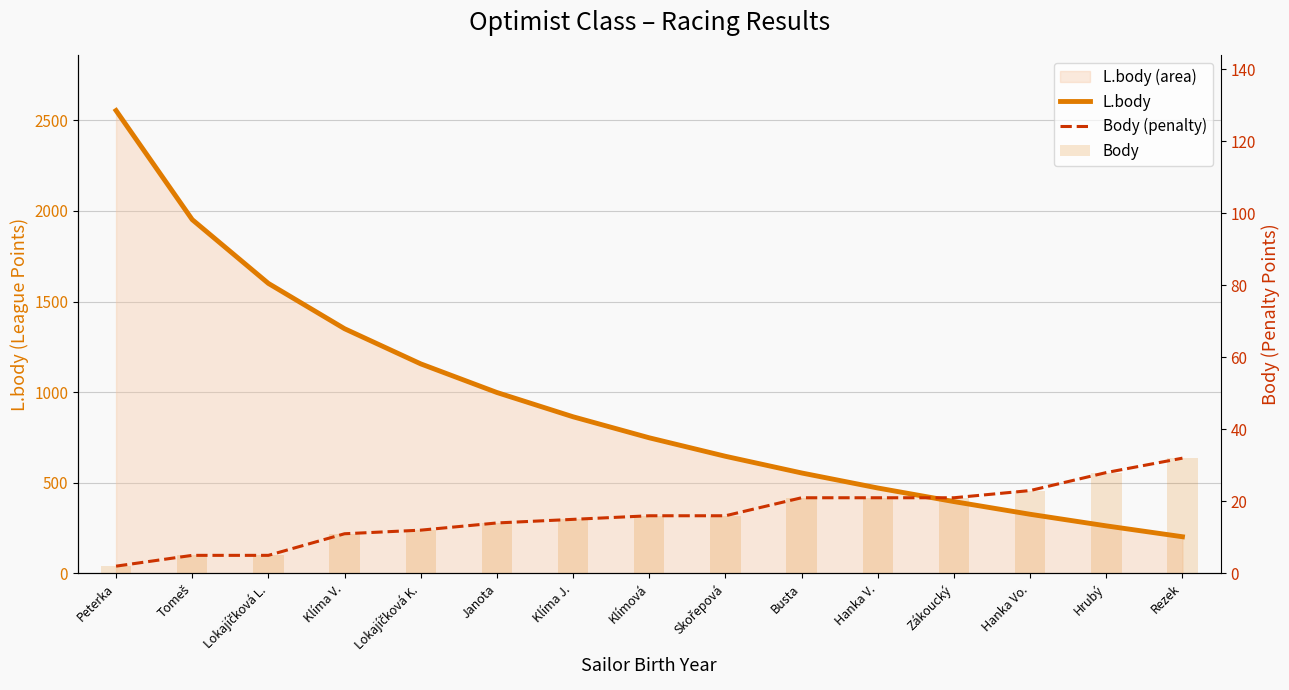

What is the label of the 12th bar from the right?

Klíma V.